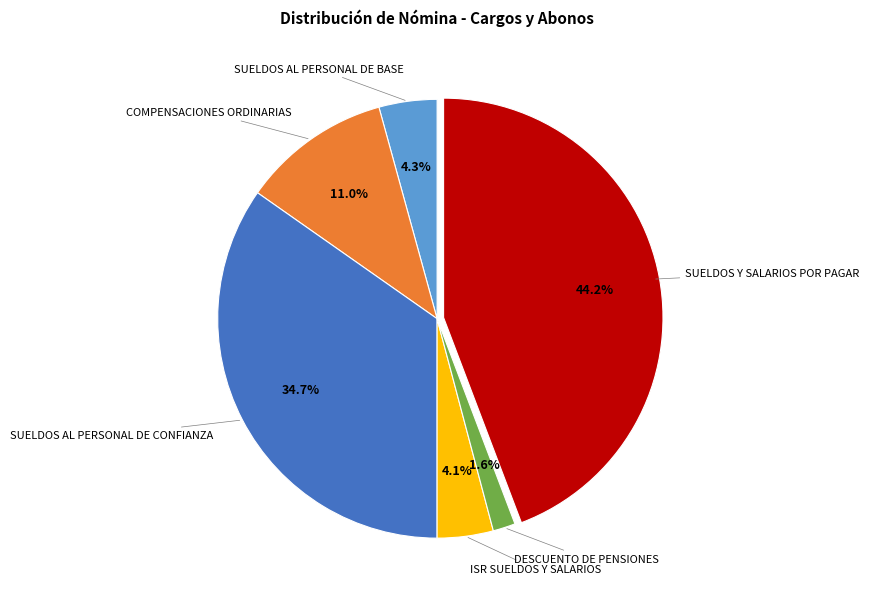

Does any single category account for the majority?

No